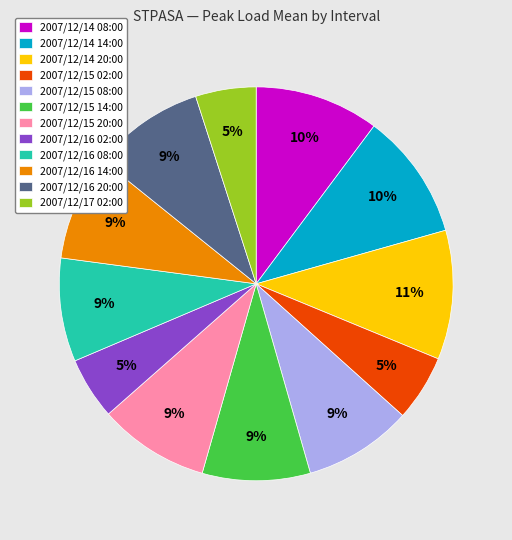

Is it true that 2007/12/17 02:00 is 5% of the pie?

True